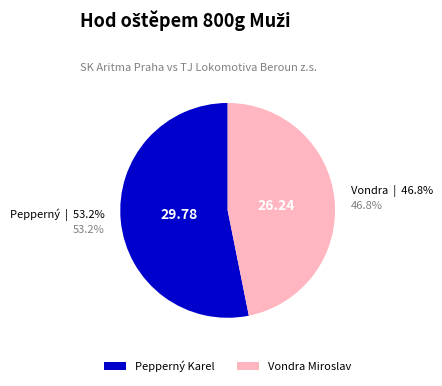

Which slice is the largest?

Pepperný Karel